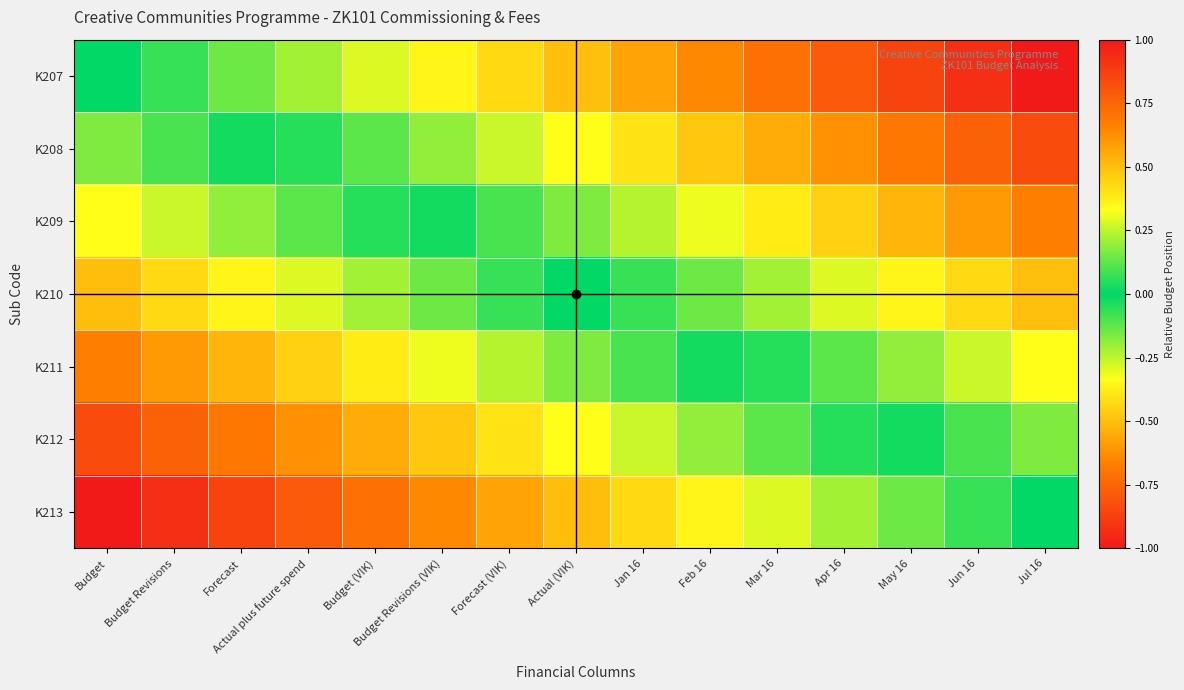

Which series has the largest range (max minus min)?

K207